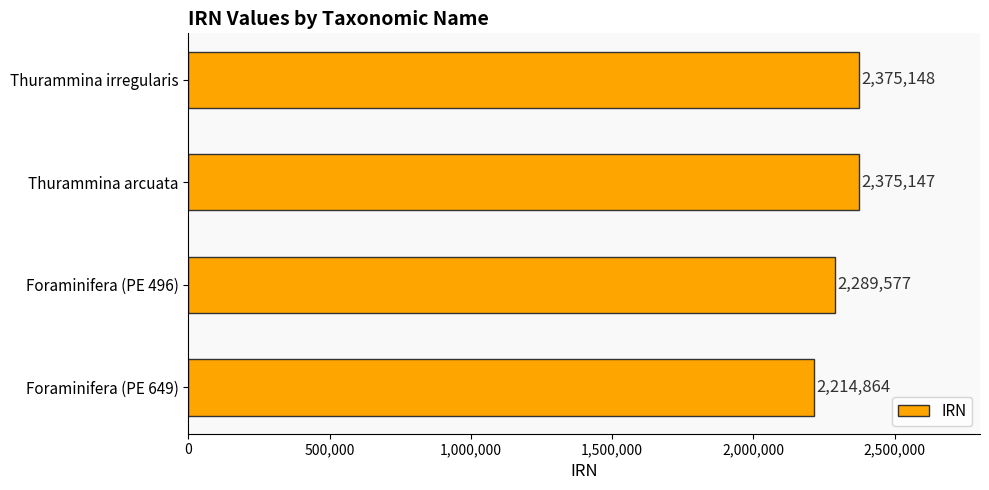

At which label is the value closest to 2295006?

Foraminifera (PE 496)